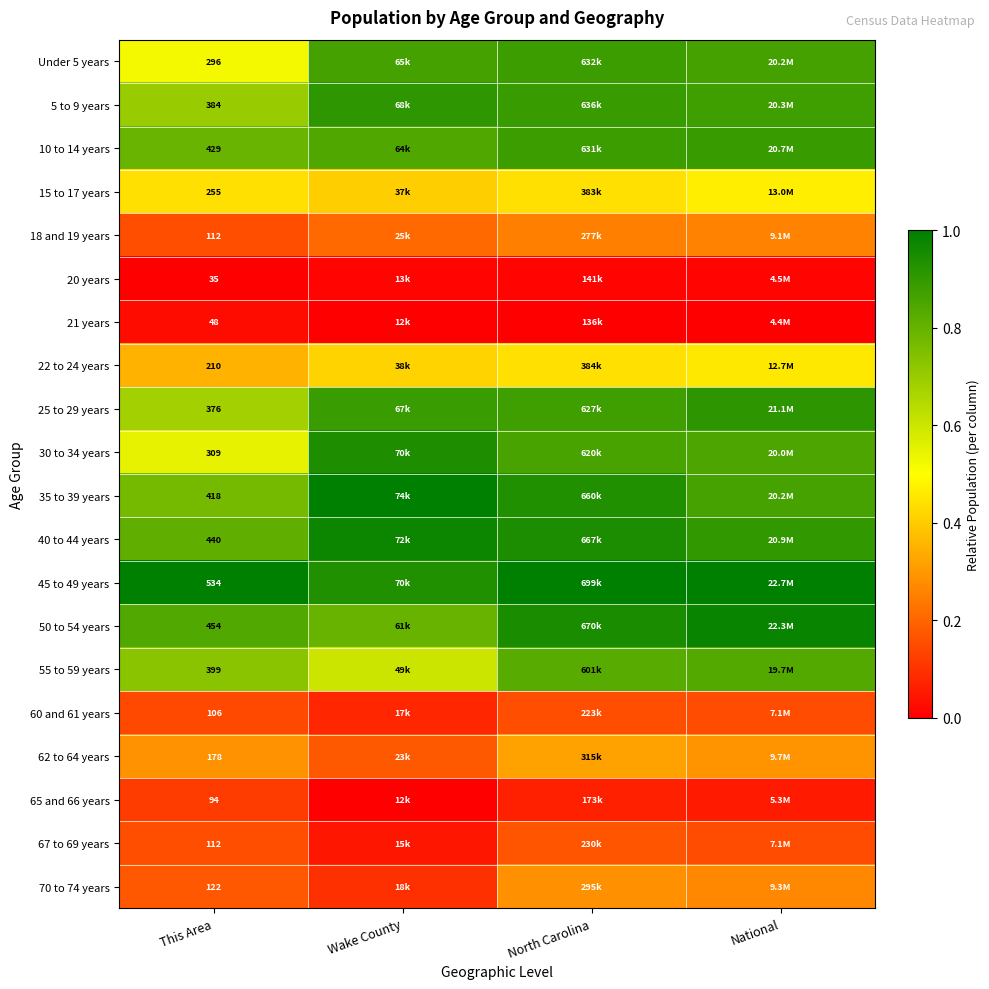

What is the difference between the highest and lowest values at North Carolina?

1.0